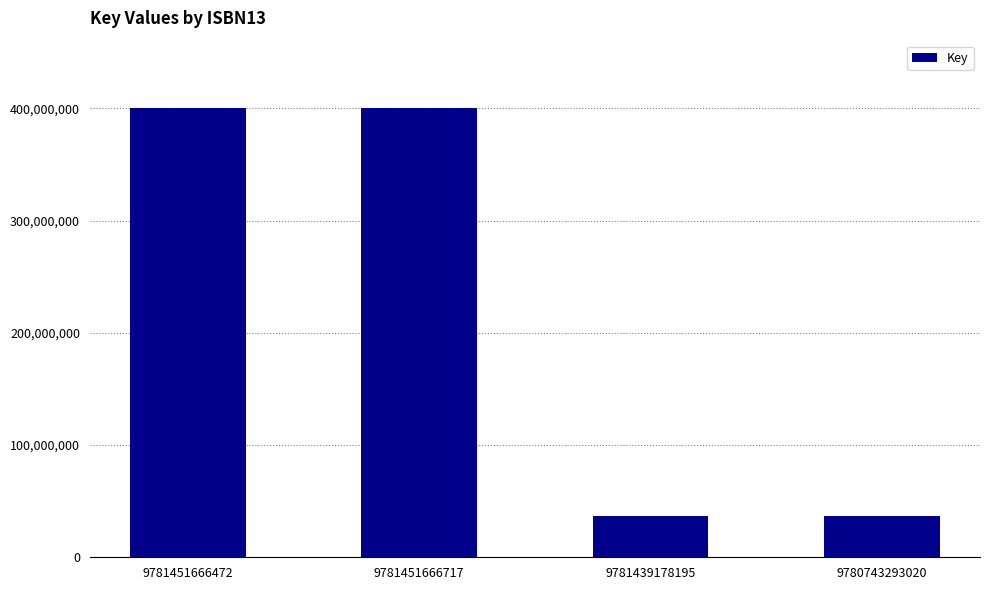

Between 9781451666717 and 9780743293020, which is larger?

9781451666717